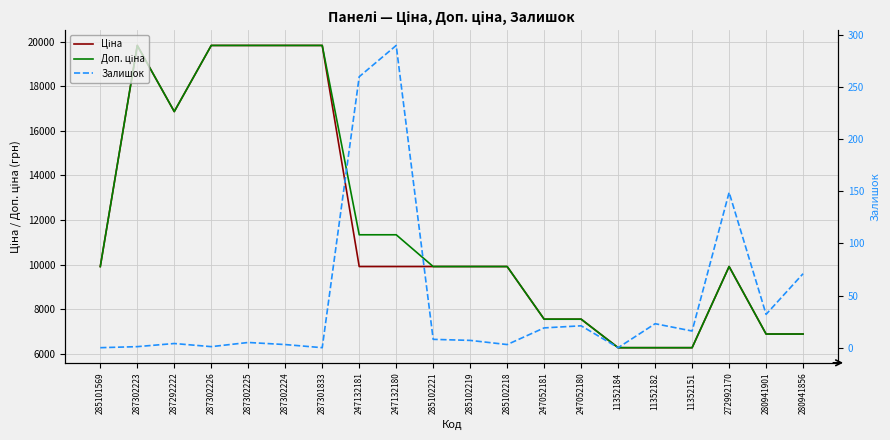

What are all the series names shown in the legend?

Ціна, Доп. ціна, Залишок